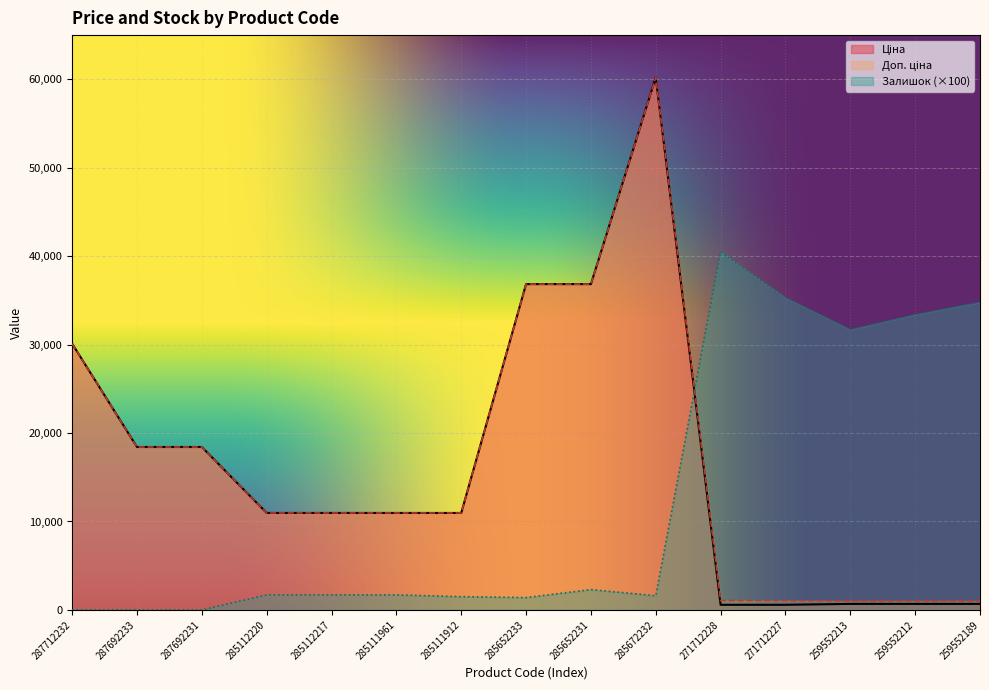

At which label does Доп. ціна reach its peak?

285672232